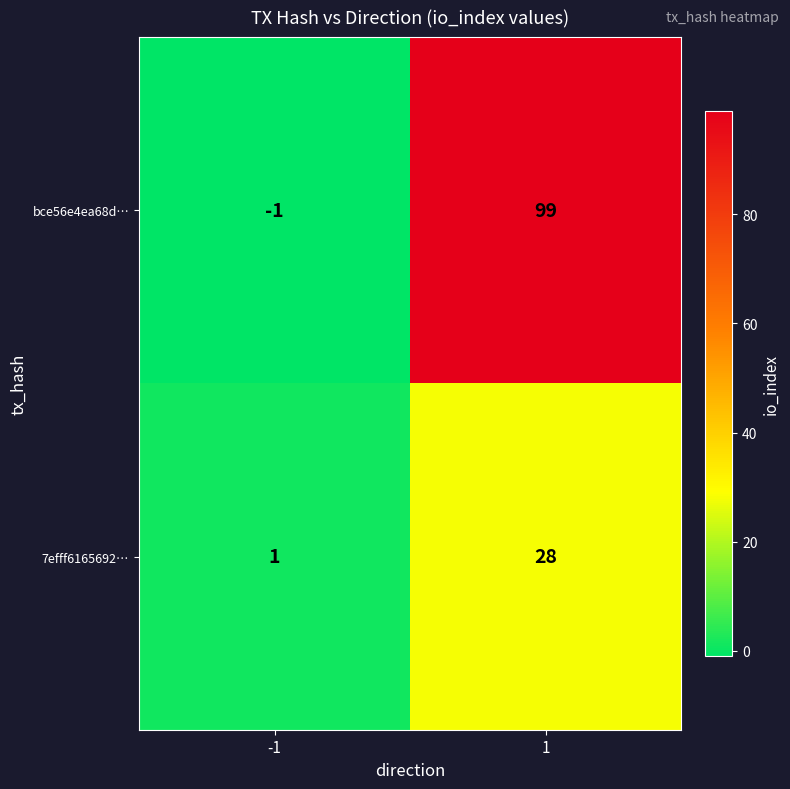

At which category does the chart reach its minimum across all series?

-1